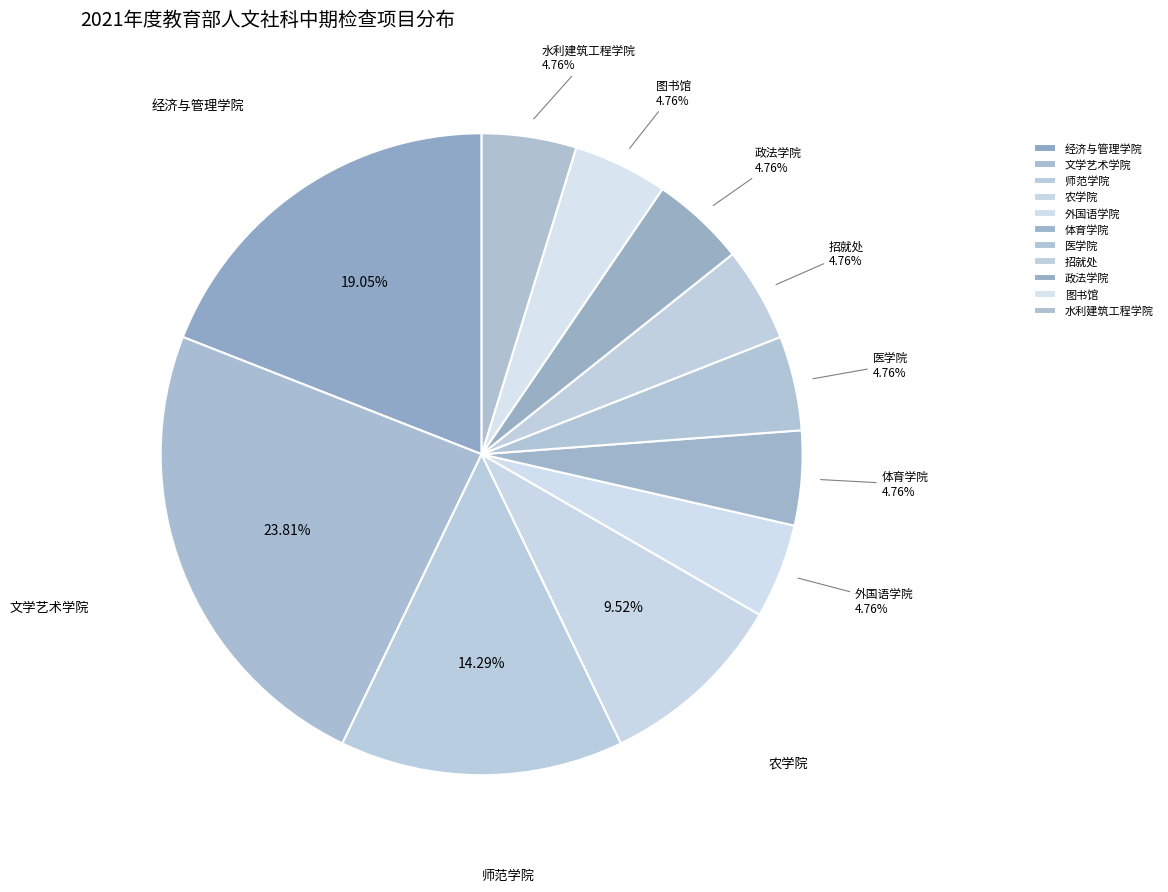

Approximately how many times larger is the value at 农学院 compared to 经济与管理学院?

0.5